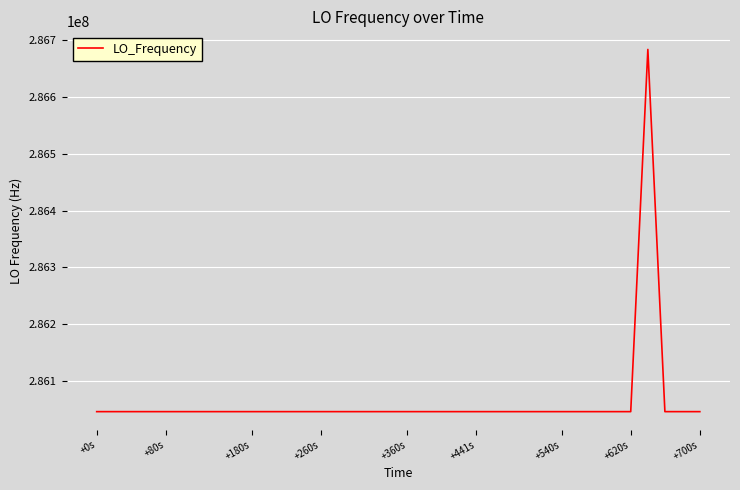

What is the sum of all values?

11442515736.1